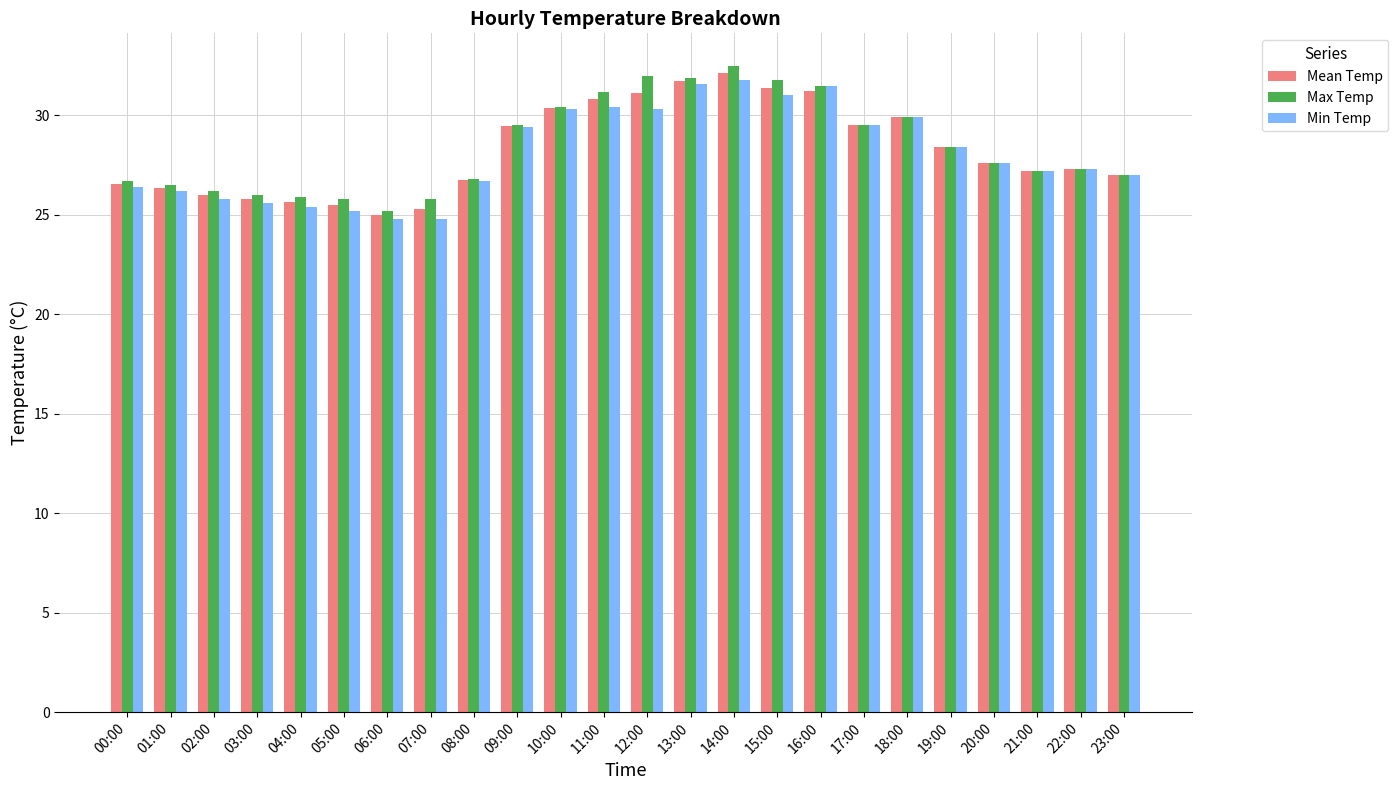

Is it true that Mean Temp equals 25.8 at 03:00?

True